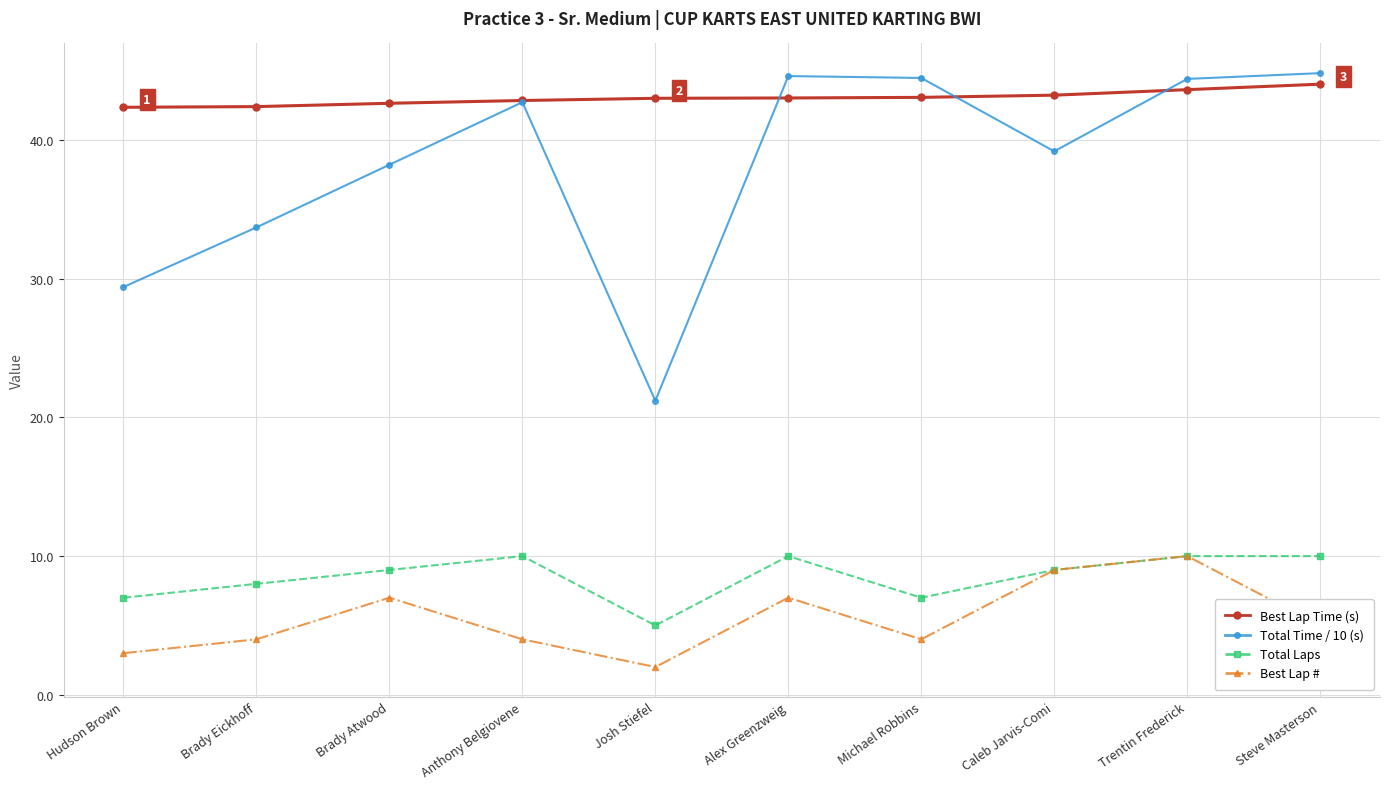

Which series has the widest spread of values?

Total Time / 10 (s)